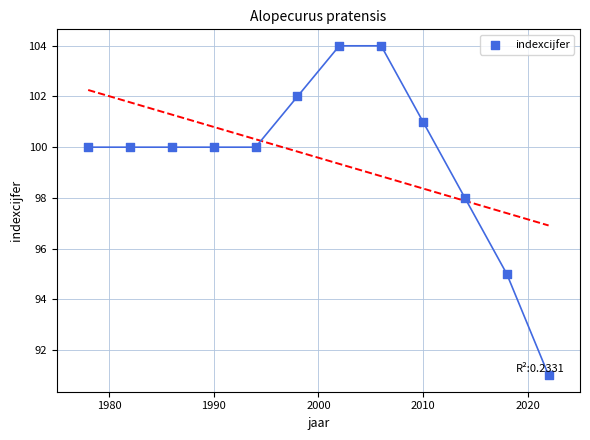

What Y value in the scatter plot is closest to 97?

98